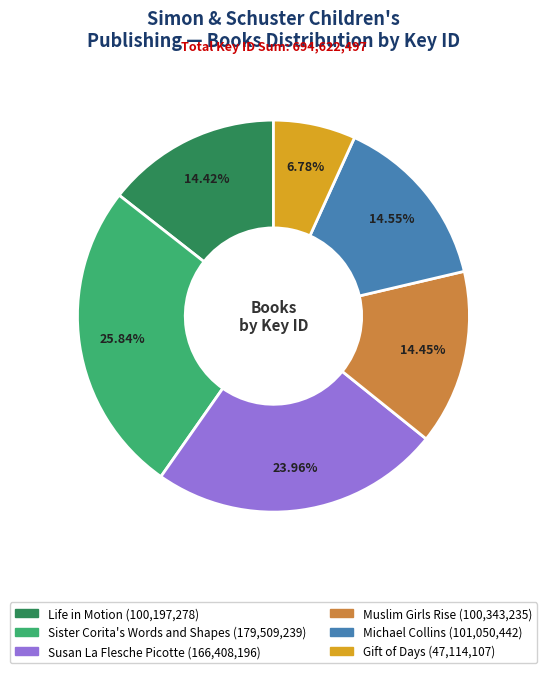

To the nearest percent, what is the combined percentage of Muslim Girls Rise and Susan La Flesche Picotte?

38%